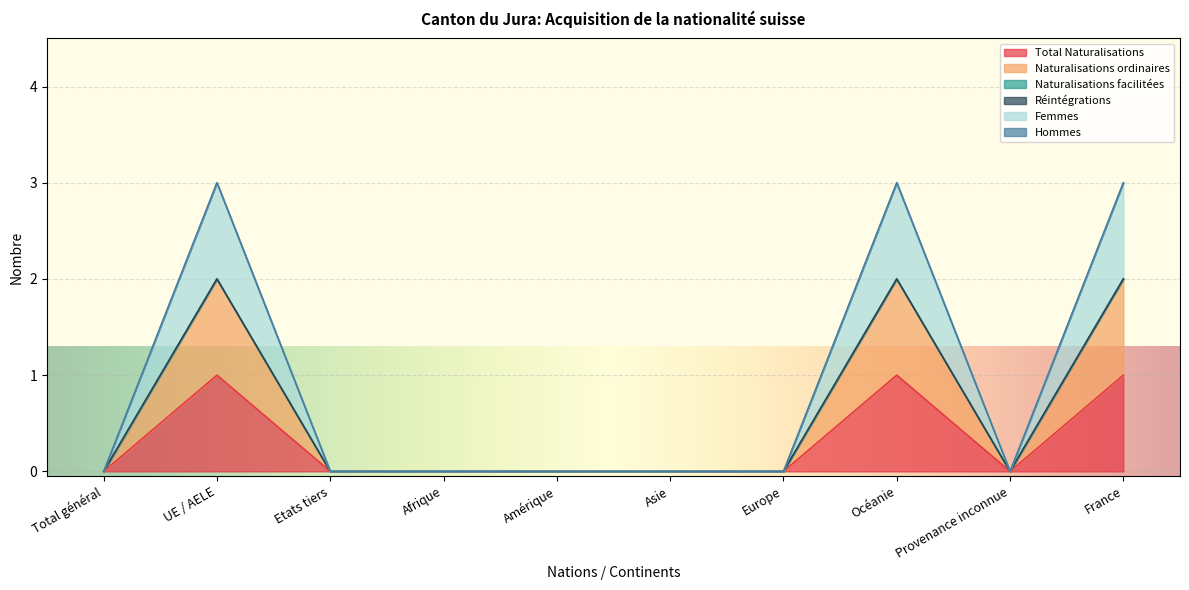

What is the label of the 5th point from the right?

Asie